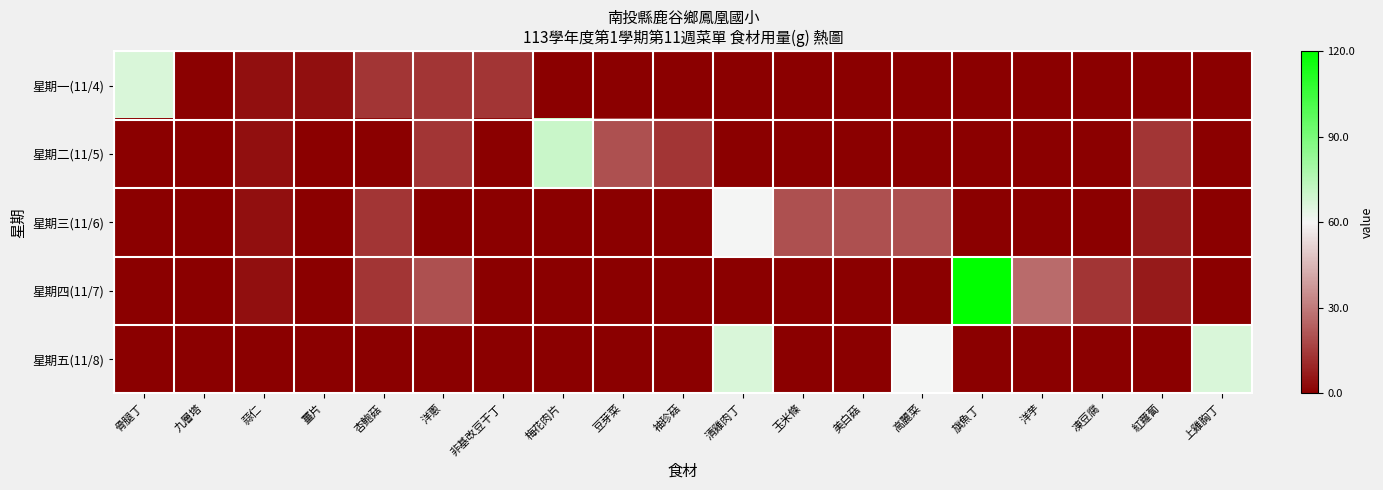

What is the total value across all series at 洋蔥?

-4.2